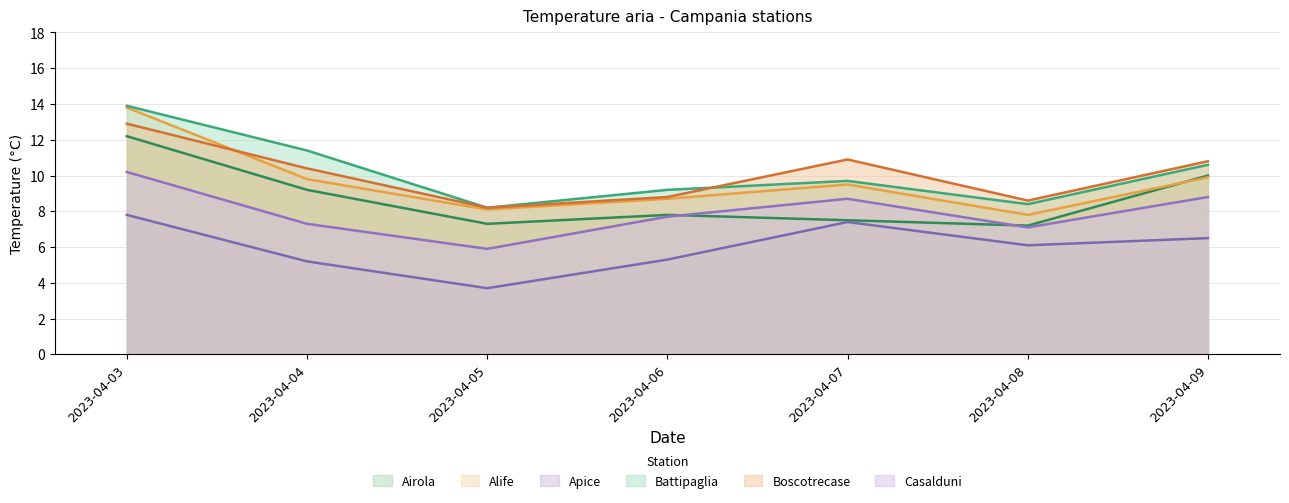

Which series changed the most between 2023-04-03 and 2023-04-06?

Alife